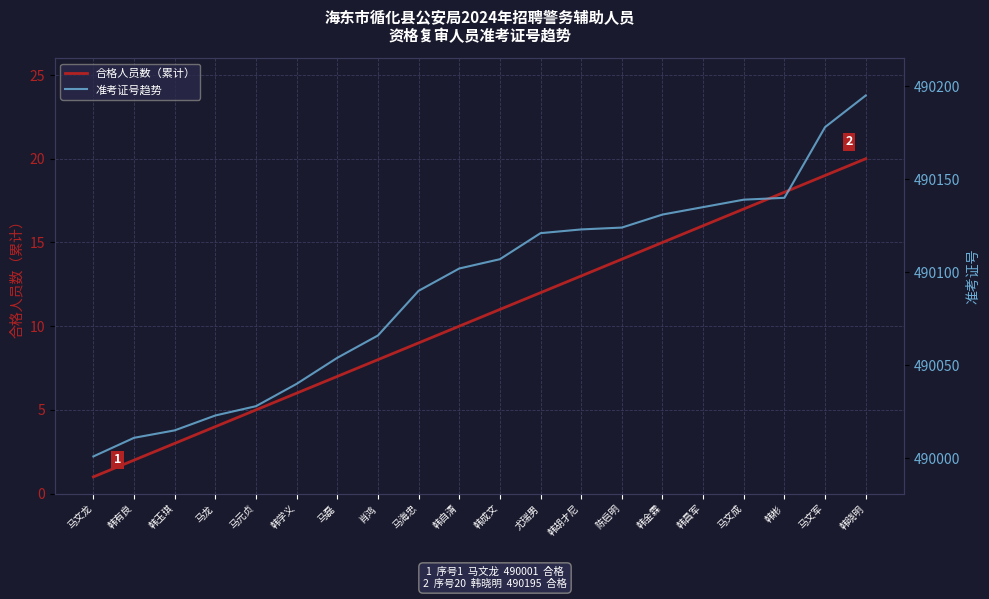

Where is 准考证号趋势 nearest to the value 490098?

韩自清